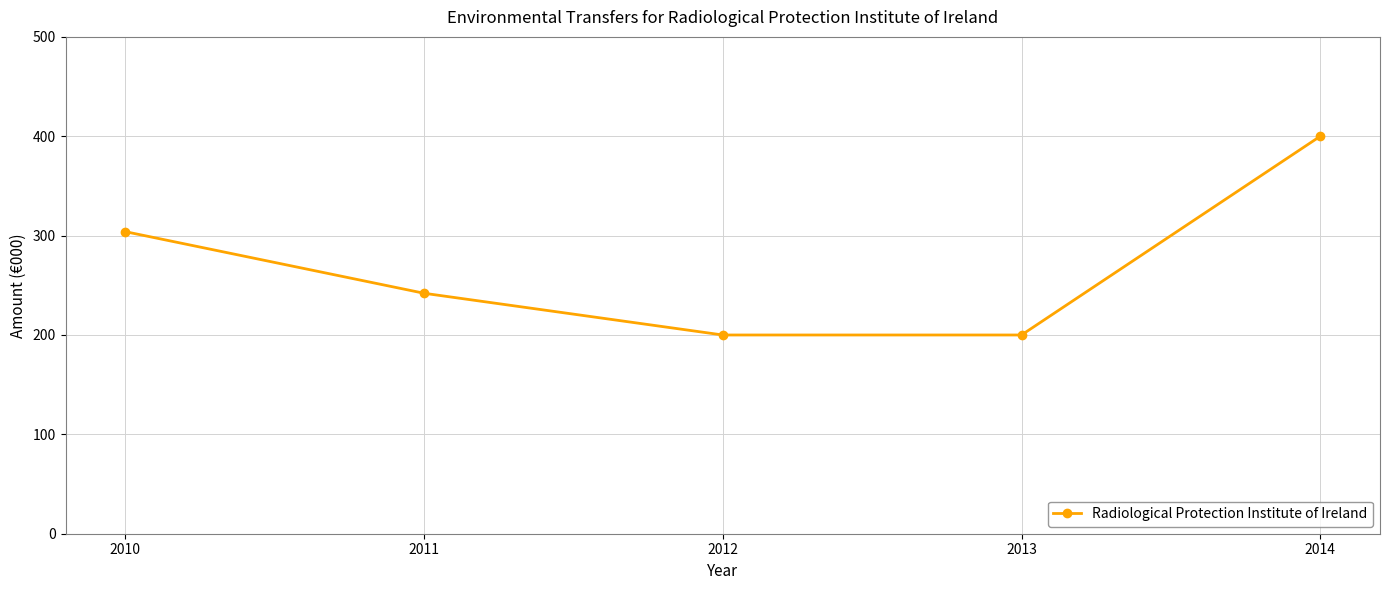

Reading left to right, extract all data points from this chart.

2010=304	2011=242	2012=200	2013=200	2014=400